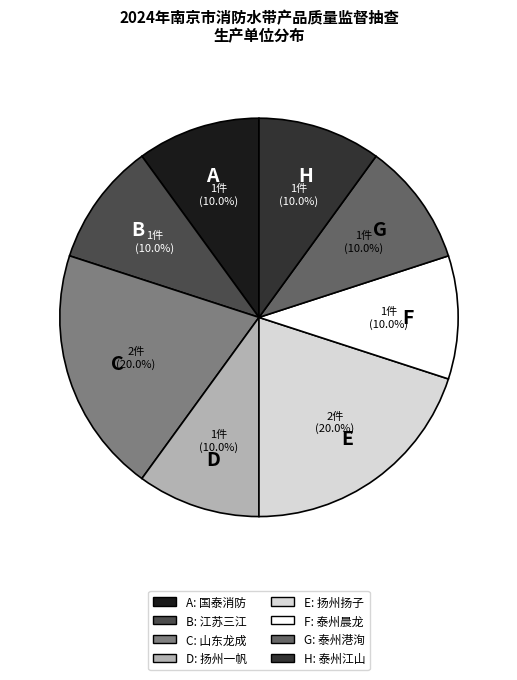

How many slices are in this pie chart?

8